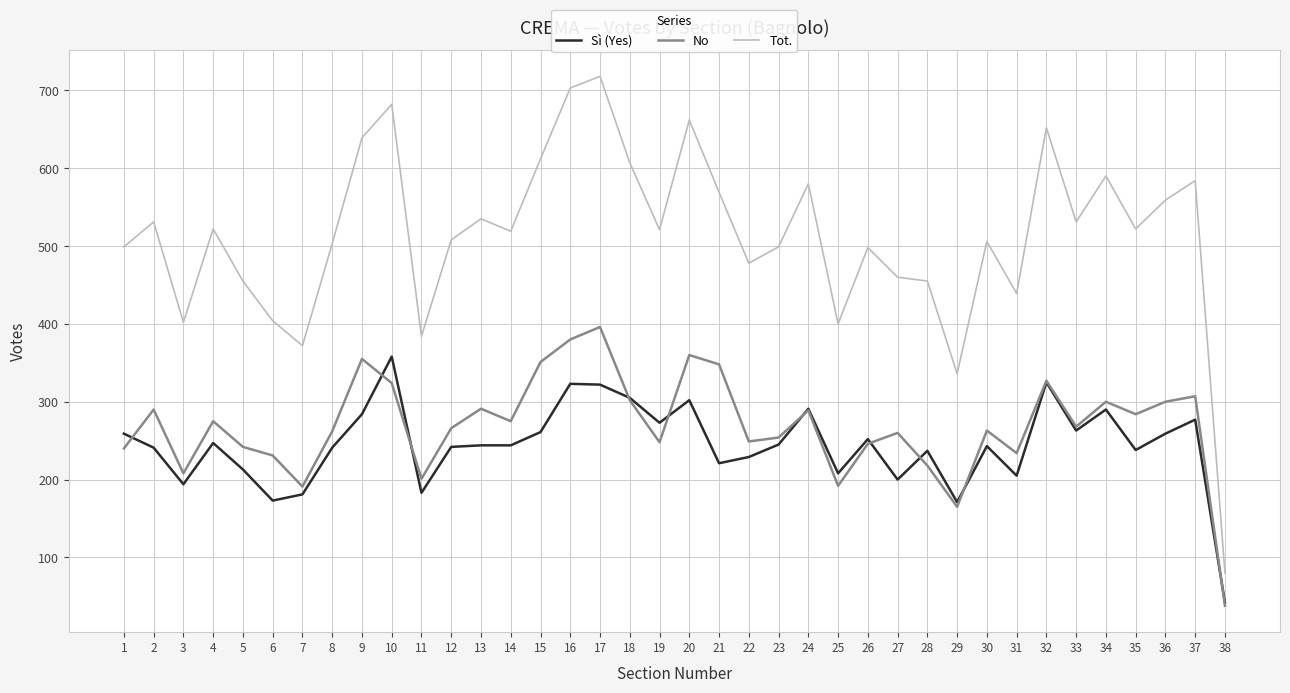

Rank the series at 2 from lowest to highest value.

Sì (Yes), No, Tot.